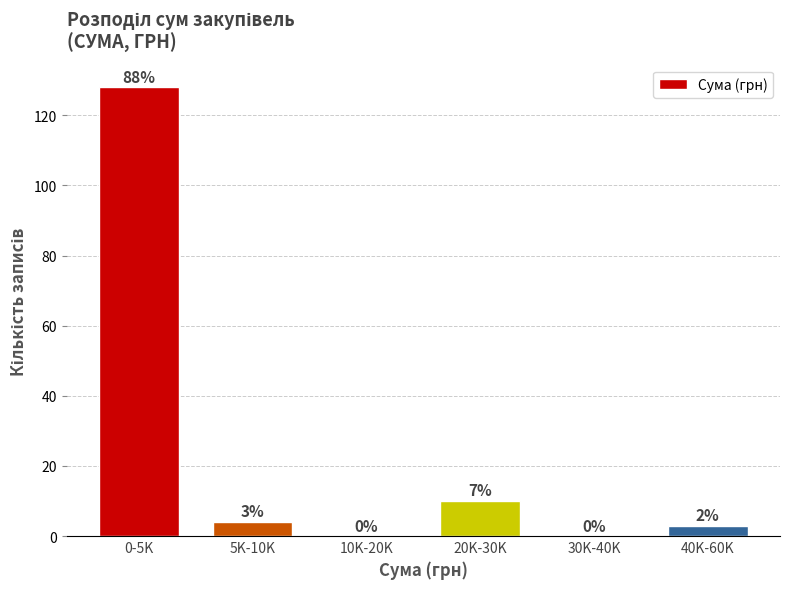

Reading left to right, transcribe all the data shown in this chart.

0-5K=128	5K-10K=4	10K-20K=0	20K-30K=10	30K-40K=0	40K-60K=3